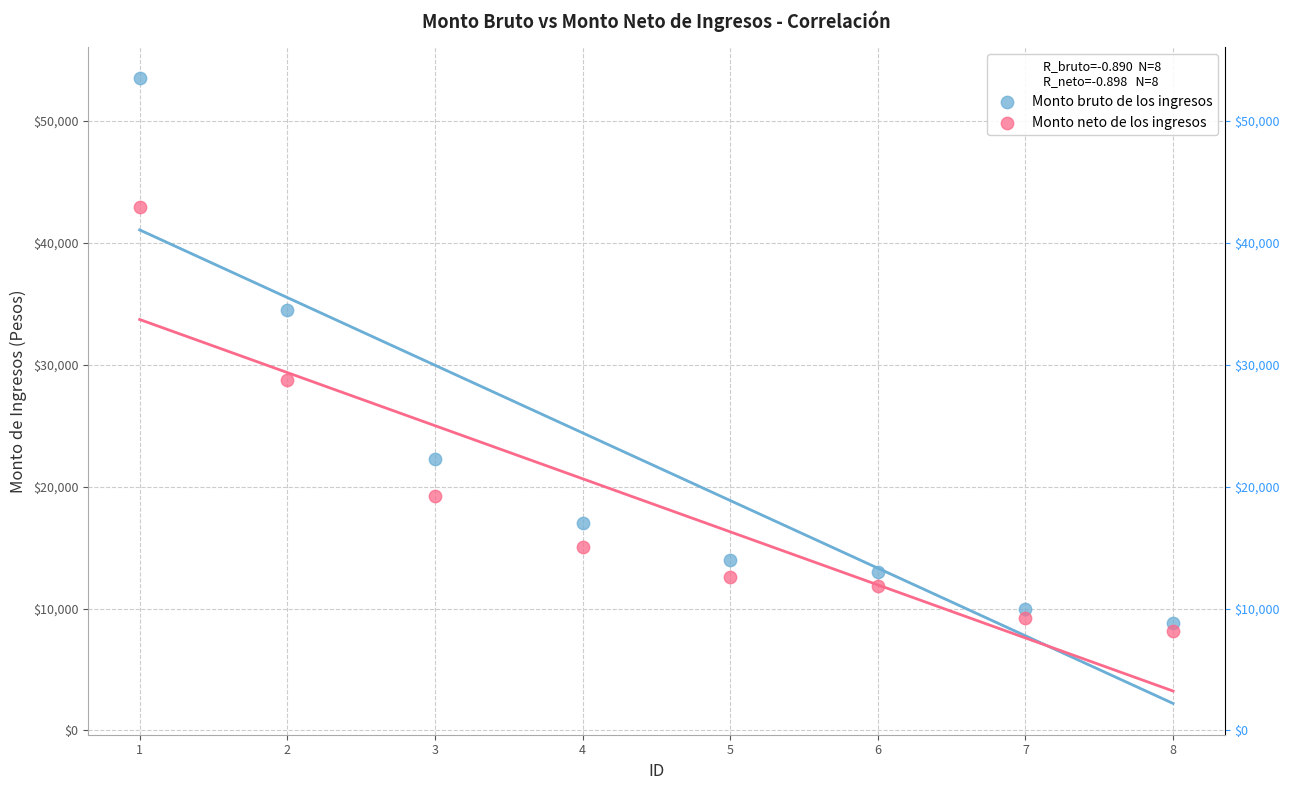

In the Monto bruto de los ingresos series, what Y value is closest to 31150?

34500.0